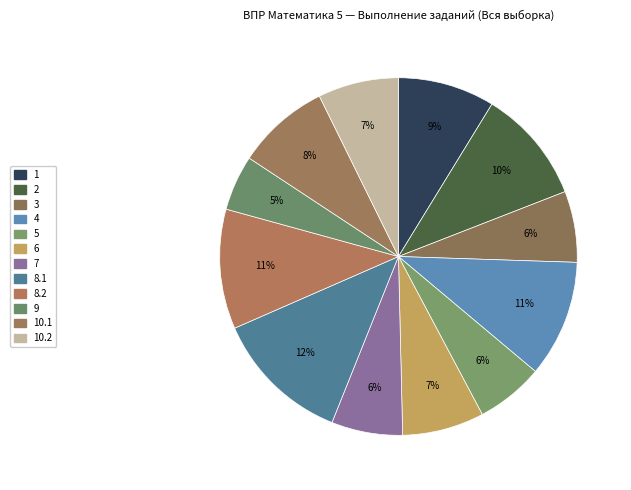

To the nearest percent, what percentage of the pie is 5?

6%